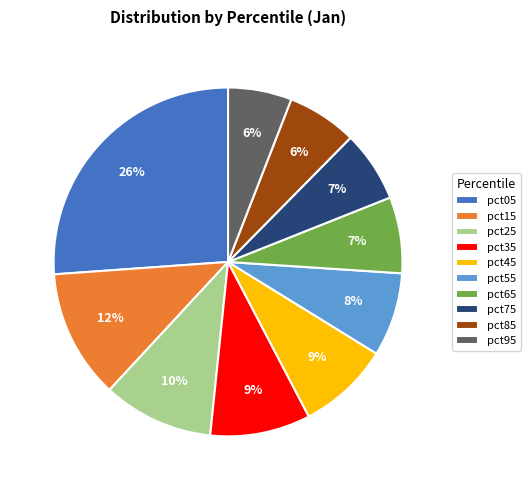

To the nearest percent, what is the average slice percentage?

10%